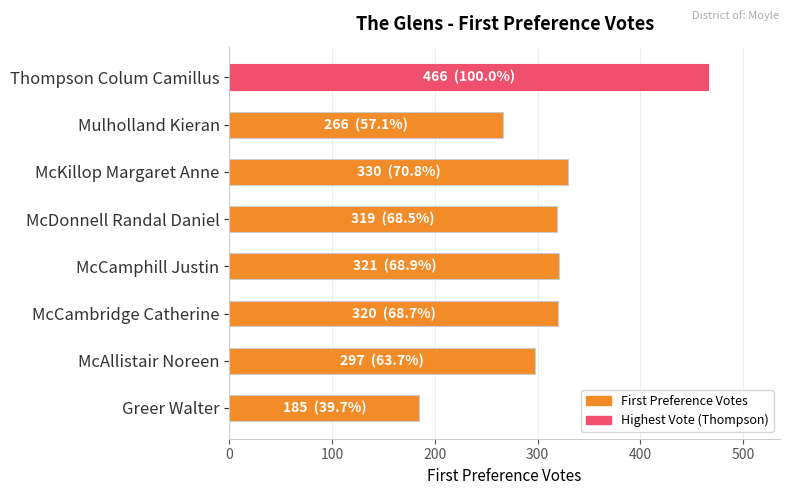

Approximately how many times larger is the value at Mulholland Kieran compared to McCambridge Catherine?

0.8